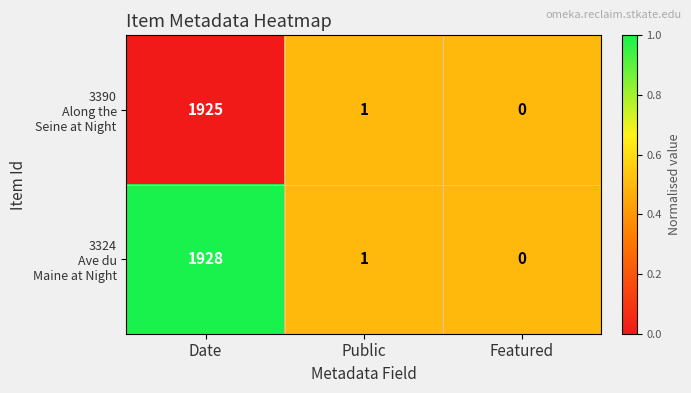

What is the greatest value displayed?

1928